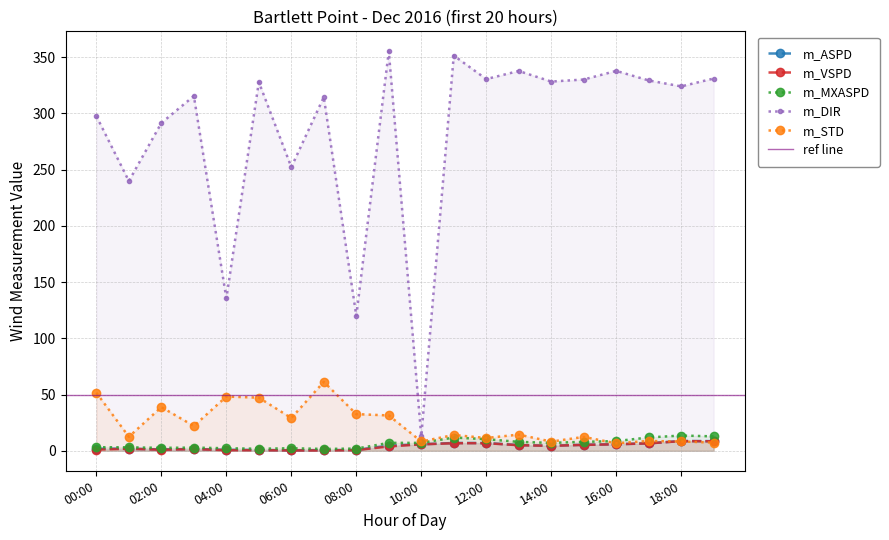

What is the value of the m_DIR point at the 8th from the left?

314.6